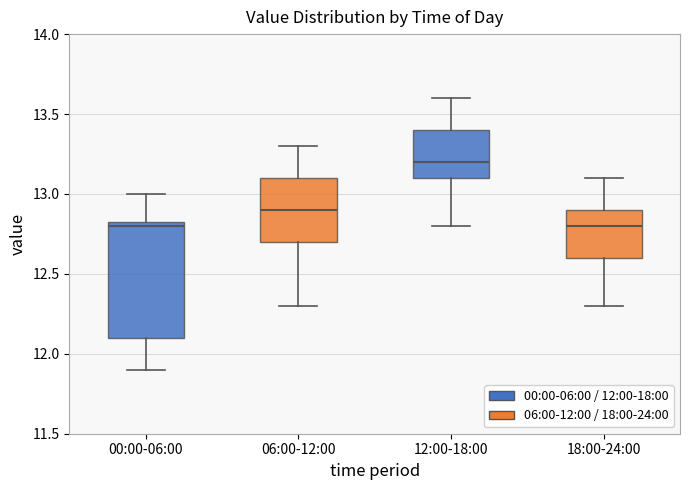

Reading left to right, read every box against the y-axis: the position of its median line, the range the box covers, and the ends of its whiskers. The values are not printed on the chart, so give them approximately, as read against the axis.

00:00-06:00: median 12.80, box 12.10 to 12.85, whiskers 11.90 to 13.00
06:00-12:00: median 12.90, box 12.70 to 13.10, whiskers 12.30 to 13.30
12:00-18:00: median 13.20, box 13.10 to 13.40, whiskers 12.80 to 13.60
18:00-24:00: median 12.80, box 12.60 to 12.90, whiskers 12.30 to 13.10